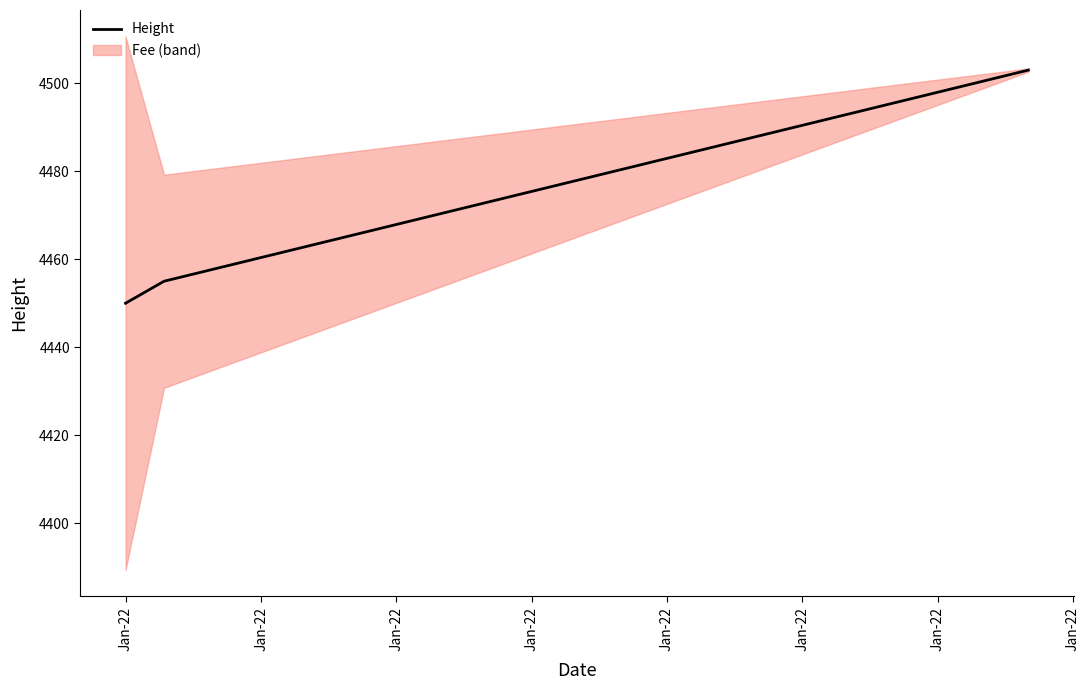

List the labels in order of value, smallest first.

Jan-22, Jan-22, Jan-22